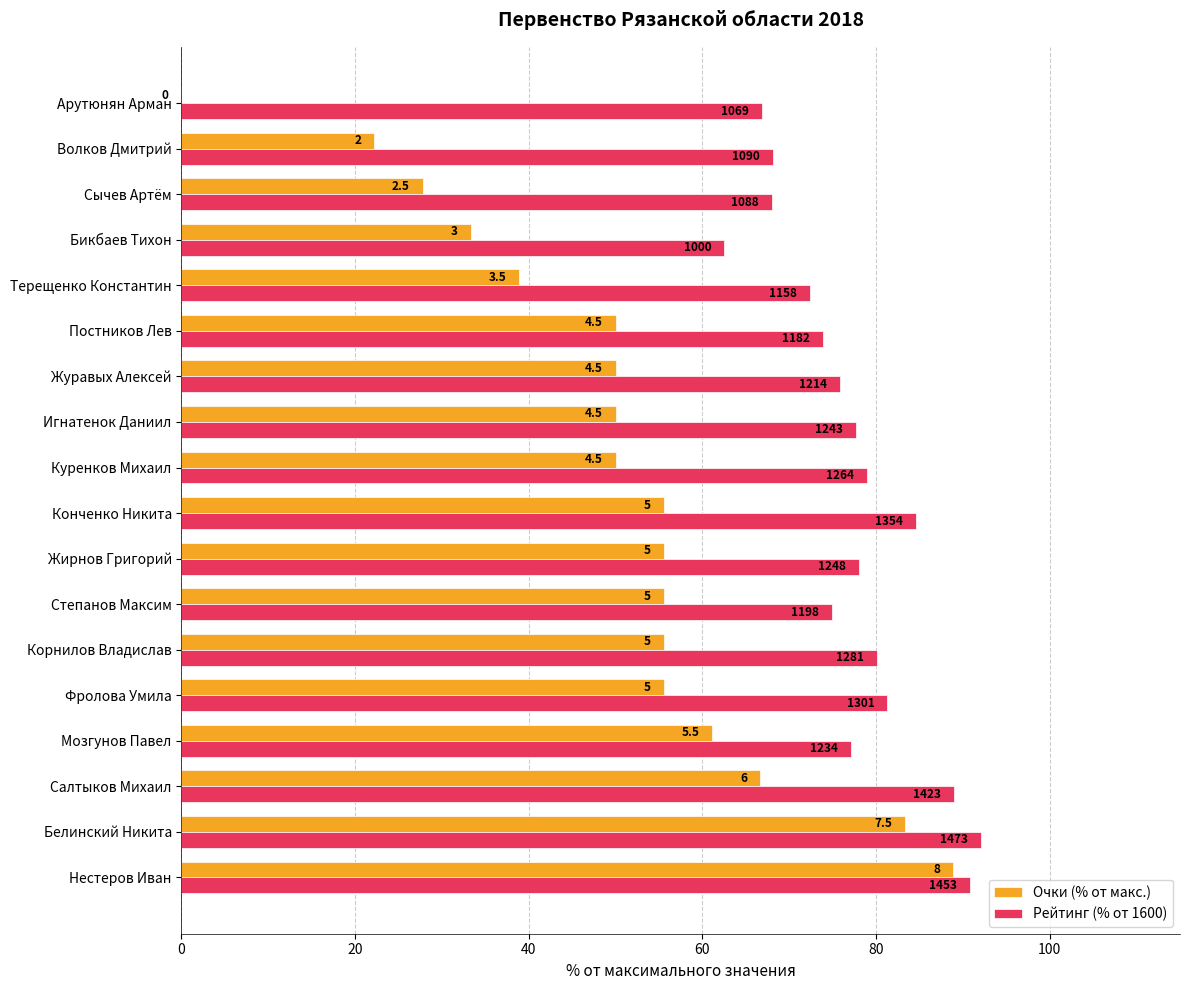

What is the difference between the second highest and second lowest values in the Очки (% от макс.) series?

61.1